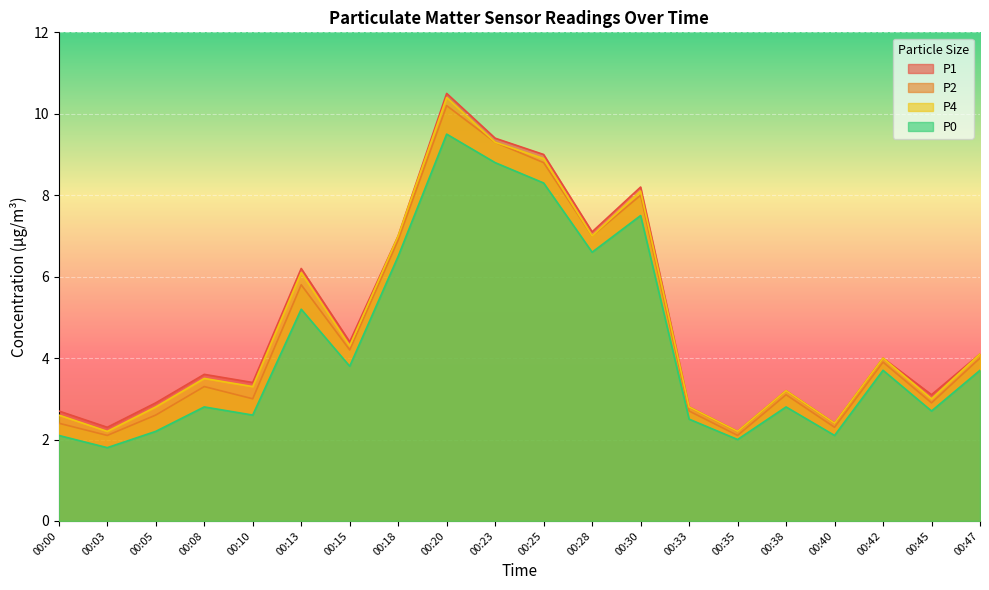

Which series has the widest spread of values?

P1